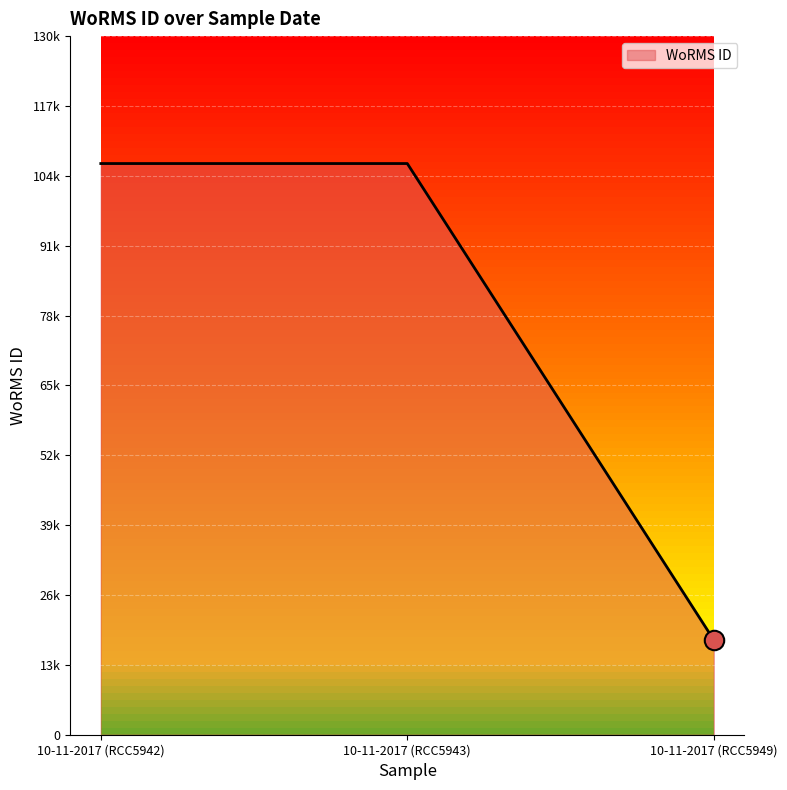

List the labels in order of value, largest first.

10-11-2017 (RCC5942), 10-11-2017 (RCC5943), 10-11-2017 (RCC5949)